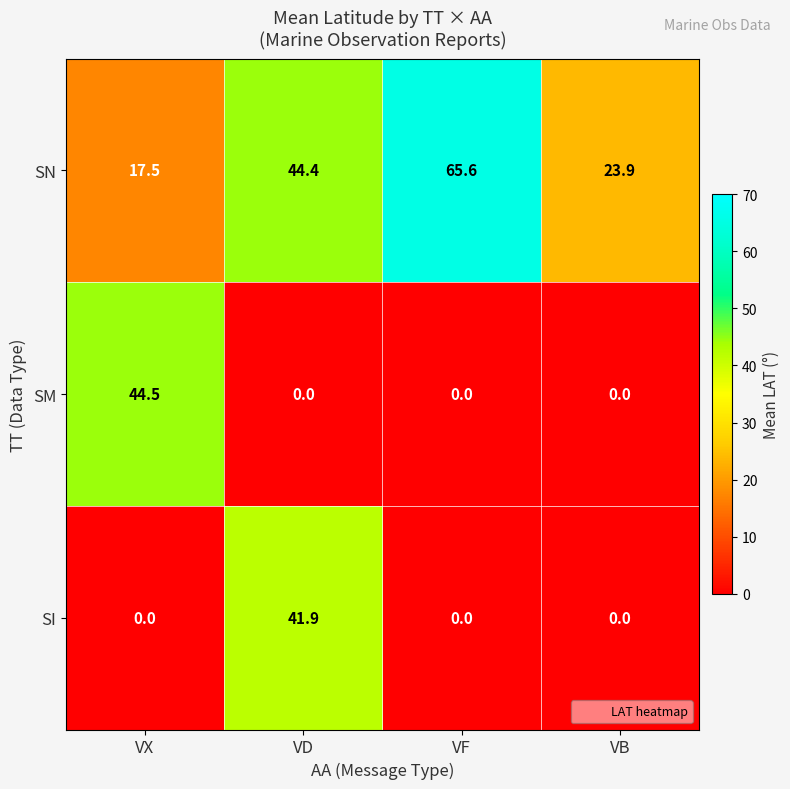

At how many categories does at least one series exceed 25?

3